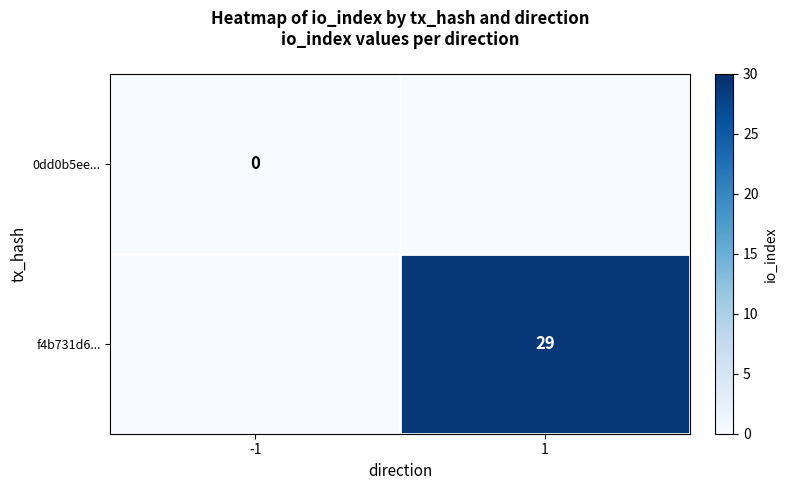

Is the value of f4b731d6... at 1 greater than the value of 0dd0b5ee... at -1?

Yes